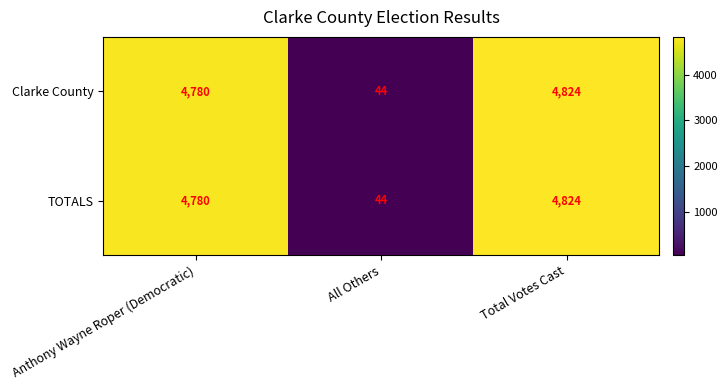

At which label is TOTALS closest to 2434?

Anthony Wayne Roper (Democratic)